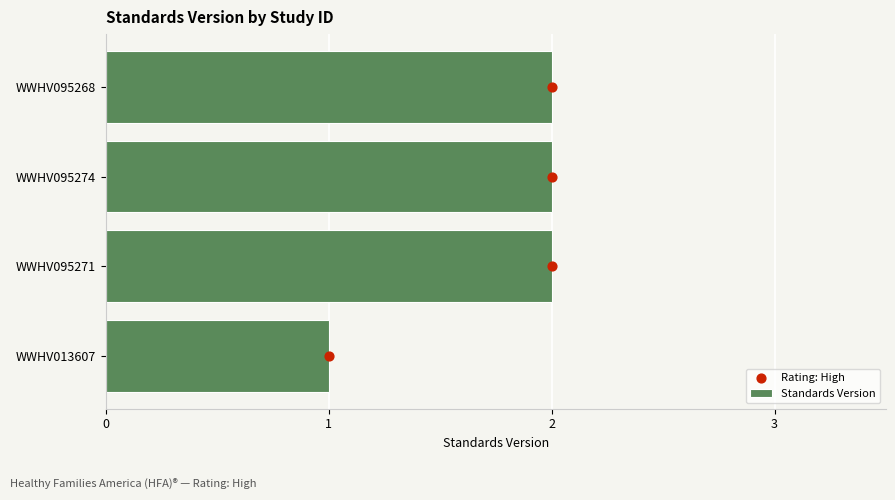

At how many categories does at least one series exceed 1?

3